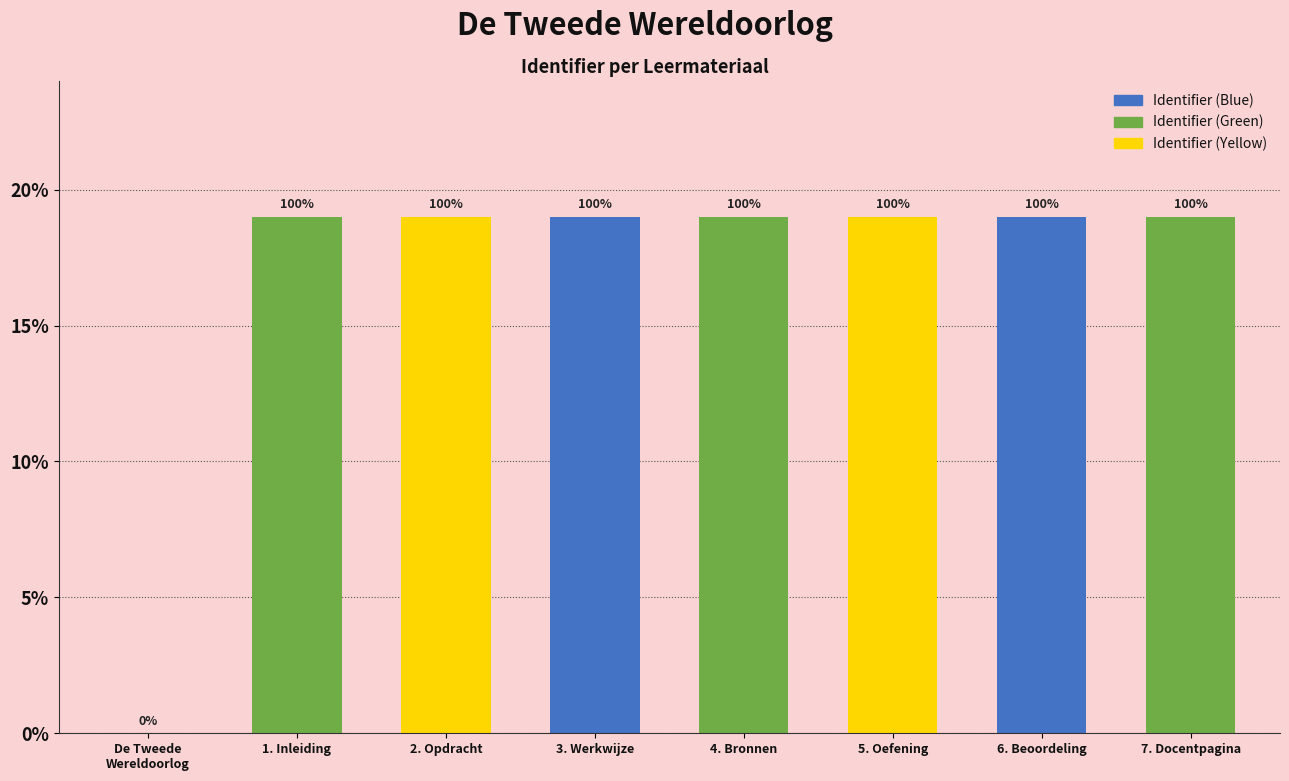

Approximately how many times larger is the value at 2. Opdracht compared to 6. Beoordeling?

1.0